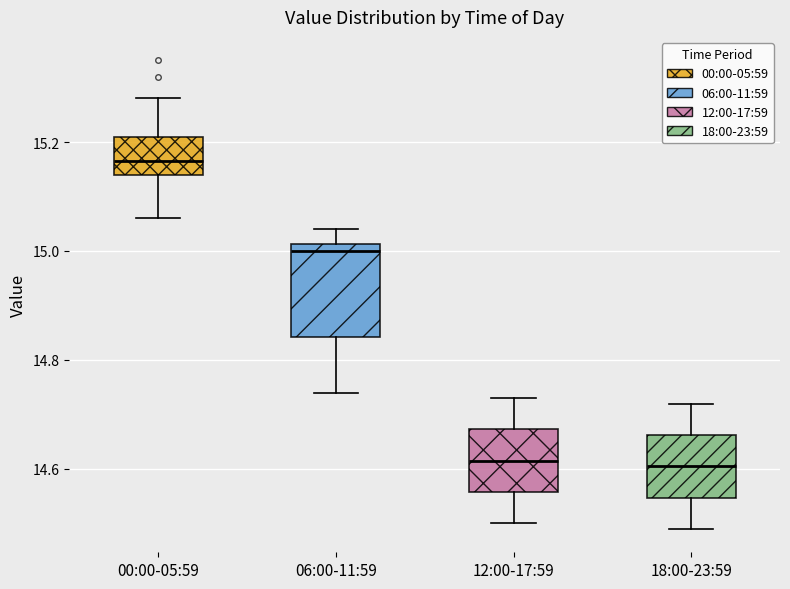

Reading left to right, transcribe this box plot: for each box, give where its median line is, the range the box spans, and where its two whiskers end, as read against the y-axis. The values are not printed on the chart, so give them approximately, as read against the axis.

00:00-05:59: median 15.16, box 15.14 to 15.22, whiskers 15.06 to 15.28
06:00-11:59: median 15.00, box 14.84 to 15.02, whiskers 14.74 to 15.04
12:00-17:59: median 14.62, box 14.56 to 14.68, whiskers 14.50 to 14.74
18:00-23:59: median 14.60, box 14.54 to 14.66, whiskers 14.50 to 14.72